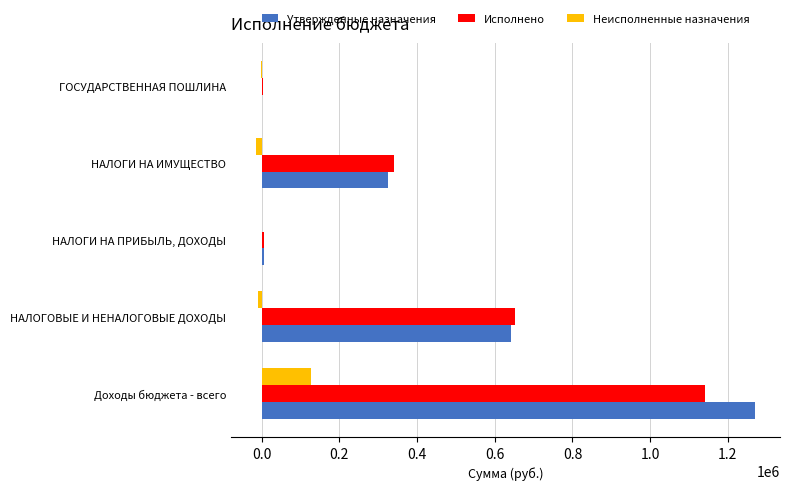

Is it true that Утвержденные назначения equals 324810.0 at НАЛОГИ НА ИМУЩЕСТВО?

True